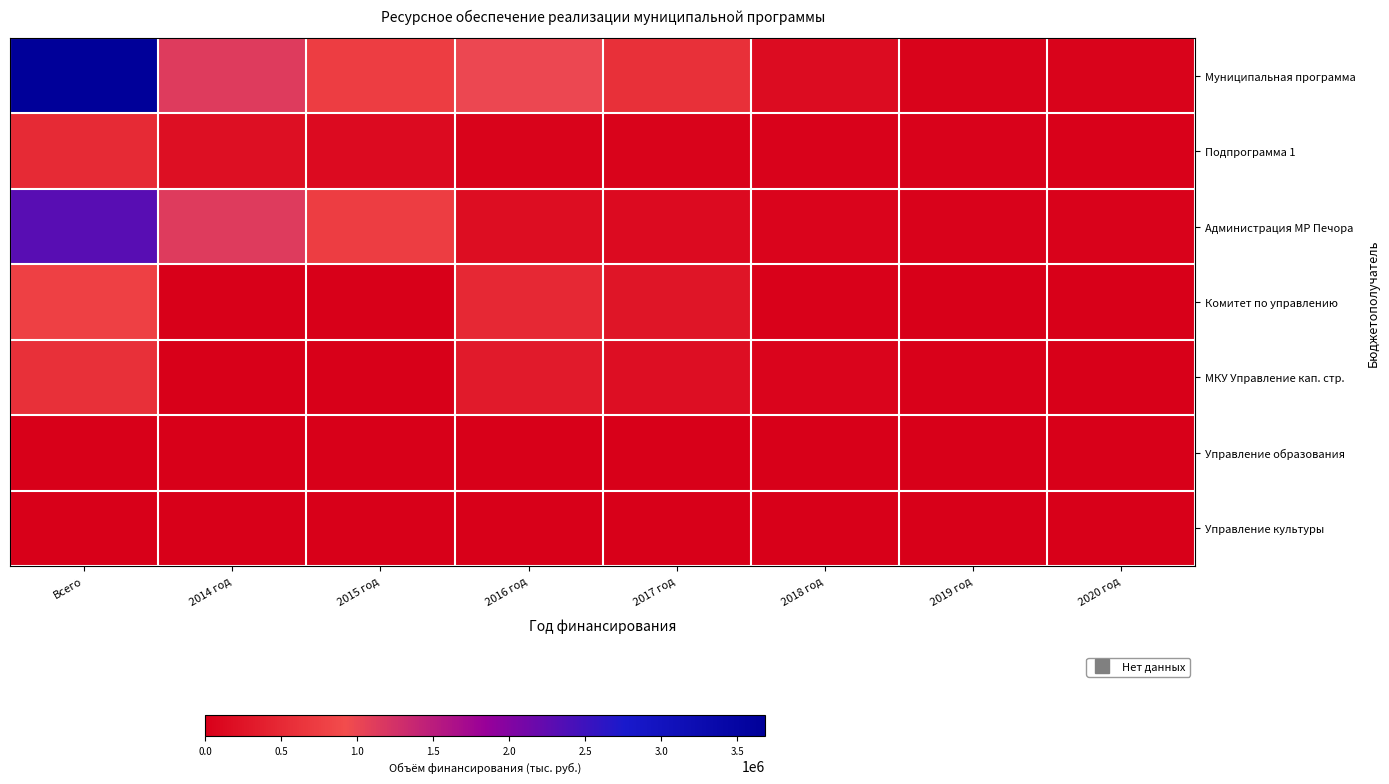

Reading left to right, what are all the values shown in this chart?

Муниципальная программа: Всего=3682349.5	2014 год=1130906.1	2015 год=739717.3	2016 год=986541.7	2017 год=578245.8	2018 год=147173.2	2019 год=55108.6	2020 год=44656.8
Подпрограмма 1: Всего=504375.2	2014 год=189863.8	2015 год=136347.1	2016 год=50866.4	2017 год=46024.3	2018 год=32607.6	2019 год=29736.0	2020 год=18930.0
Администрация МР Печора: Всего=2304432.9	2014 год=1129906.1	2015 год=738308.0	2016 год=162442.2	2017 год=135507.2	2018 год=64160.1	2019 год=39003.9	2020 год=35105.4
Комитет по управлению: Всего=787310.4	2014 год=1000.0	2015 год=336.9	2016 год=496754.3	2017 год=268213.7	2018 год=17904.4	2019 год=1179.7	2020 год=1921.4
МКУ Управление кап. стр.: Всего=589533.8	2014 год=0.0	2015 год=0.0	2016 год=327345.2	2017 год=174524.9	2018 год=65108.7	2019 год=14925.0	2020 год=7630.0
Управление образования: Всего=1060.0	2014 год=0.0	2015 год=1060.0	2016 год=0.0	2017 год=0.0	2018 год=0.0	2019 год=0.0	2020 год=0.0
Управление культуры: Всего=12.4	2014 год=0.0	2015 год=12.4	2016 год=0.0	2017 год=0.0	2018 год=0.0	2019 год=0.0	2020 год=0.0